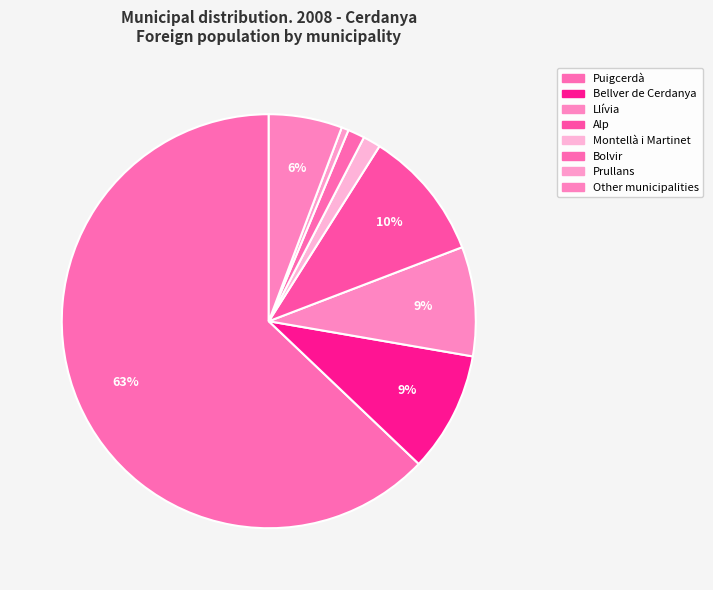

Do Alp and Llívia together represent more than half of the pie?

No